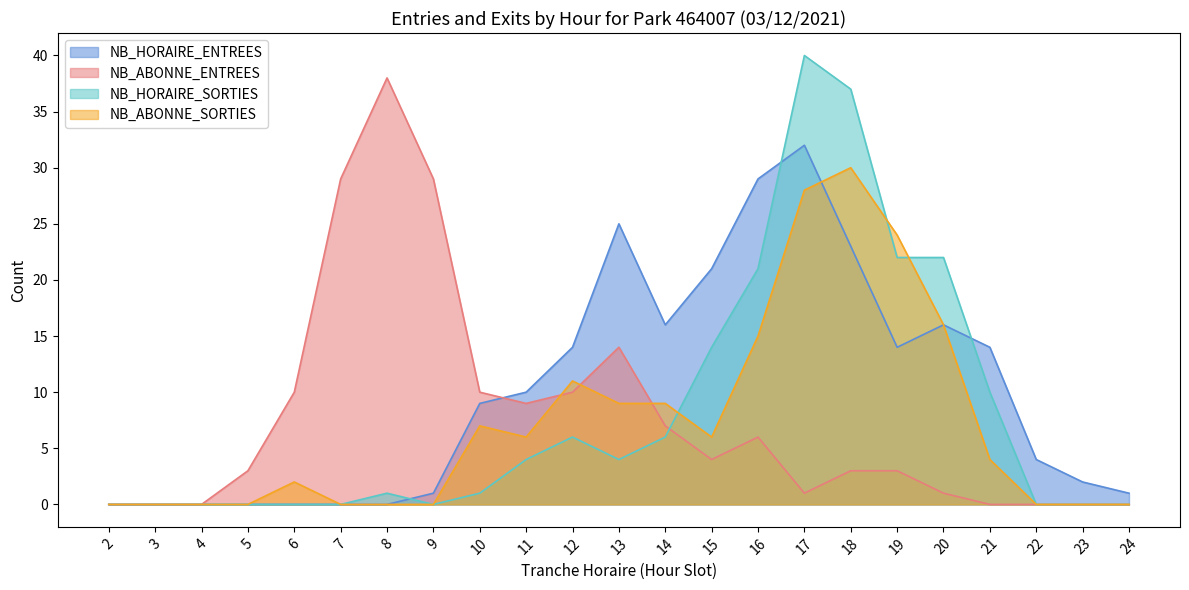

Rank the series at 23 from lowest to highest value.

NB_ABONNE_ENTREES, NB_HORAIRE_SORTIES, NB_ABONNE_SORTIES, NB_HORAIRE_ENTREES